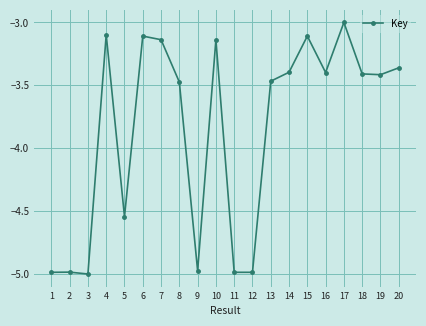

The value at 9 is -8.9. True or false?

False